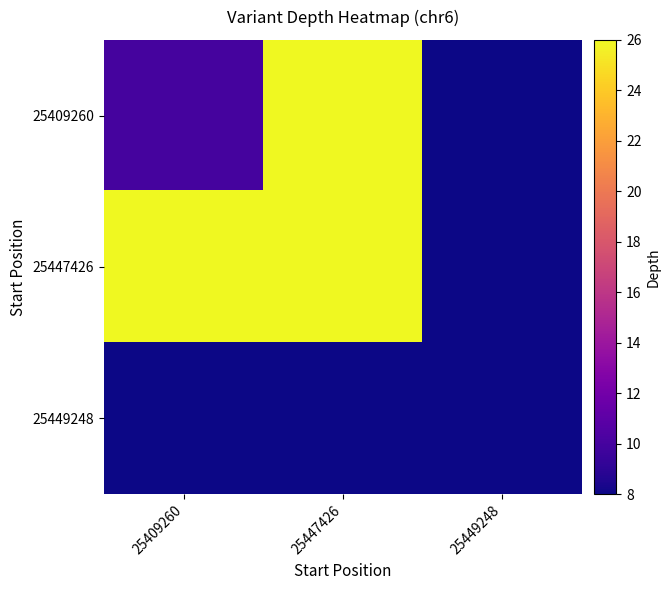

List the series in order of their overall mean, lowest first.

25449248, 25409260, 25447426